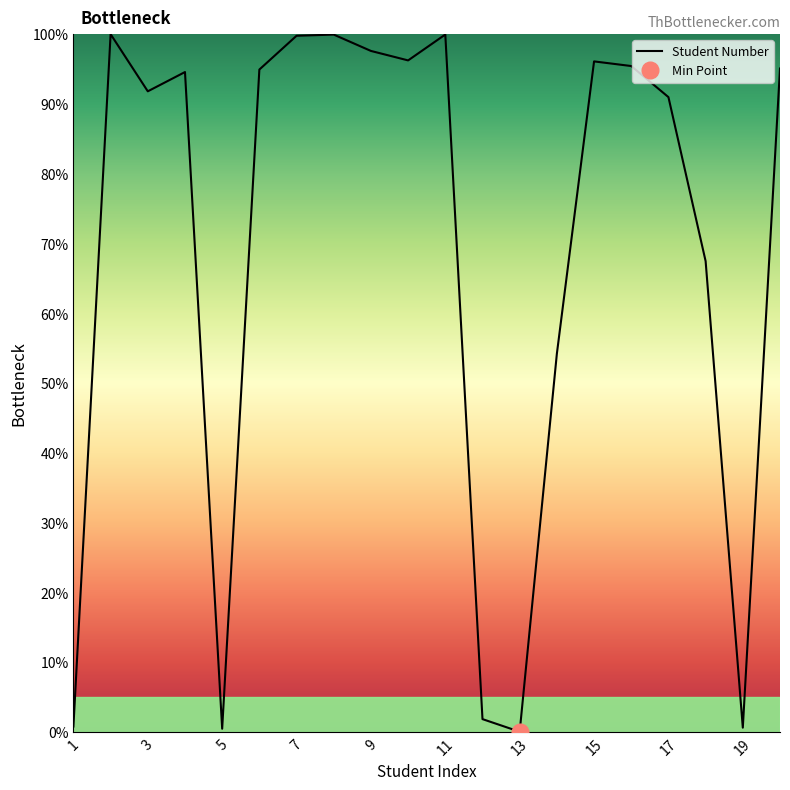

What is the maximum value shown in the chart?

100.0